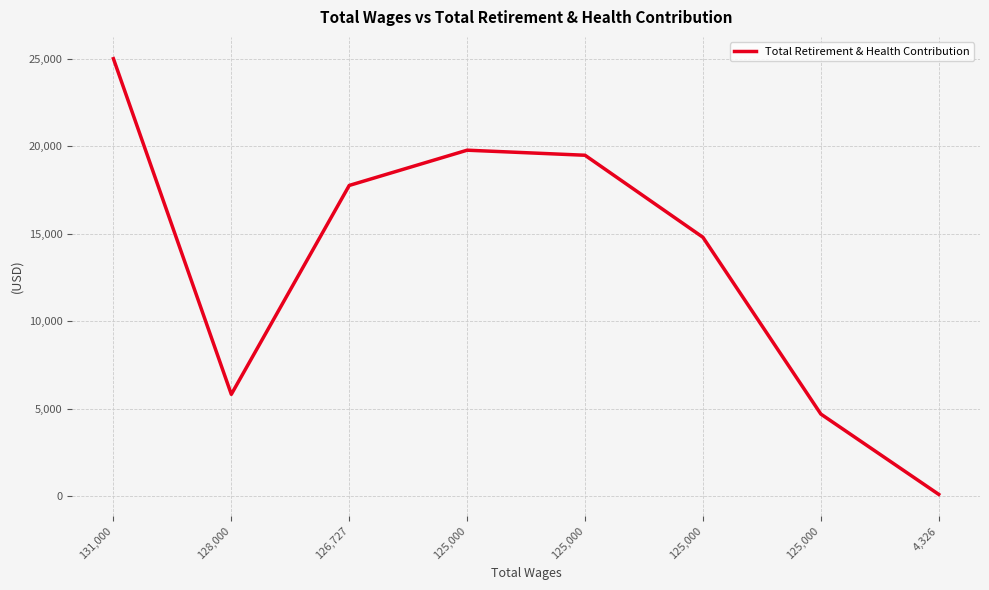

What is the difference between the second highest and second lowest values?

15075